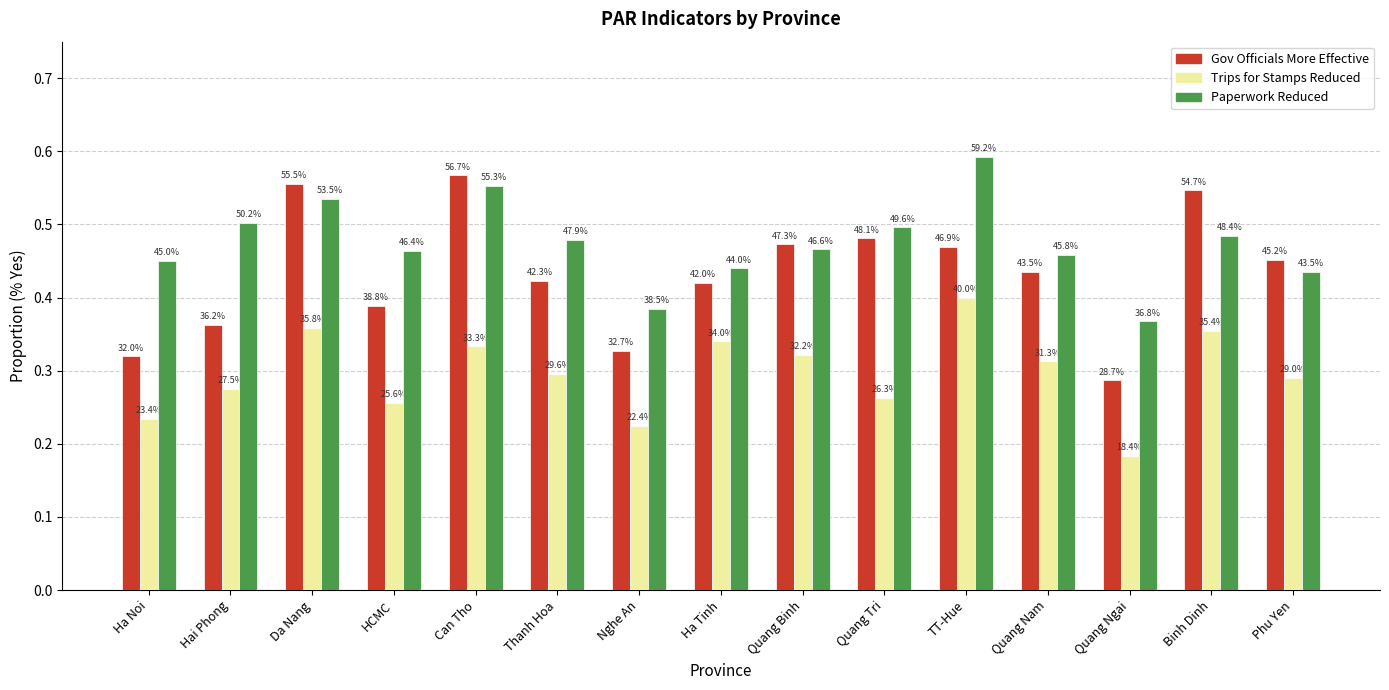

What is the label of the 5th bar from the right?

TT-Hue